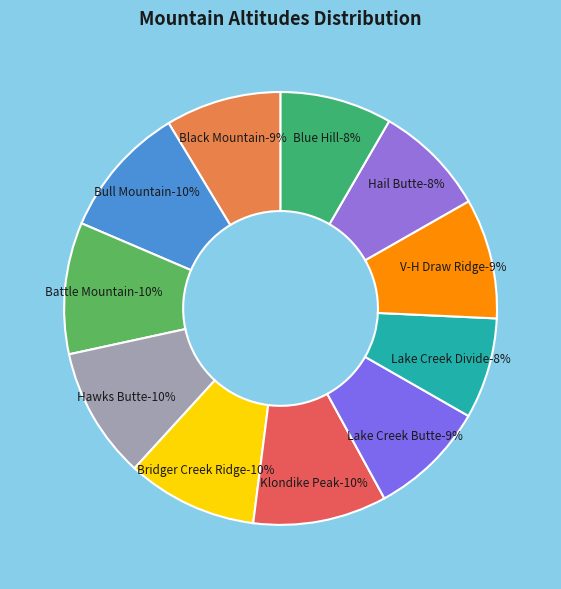

Rank the categories by value from lowest to highest.

Lake Creek Divide, Blue Hill, Hail Butte, Black Mountain, Lake Creek Butte, V-H Draw Ridge, Bridger Creek Ridge, Hawks Butte, Battle Mountain, Bull Mountain, Klondike Peak